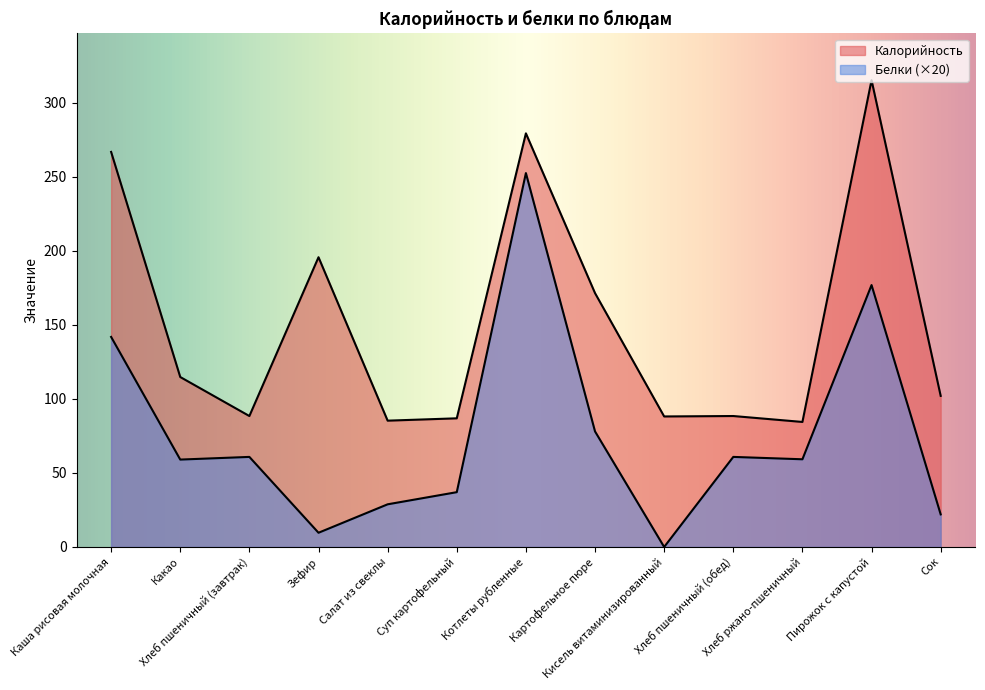

At which label does Белки first exceed 59?

Каша рисовая молочная